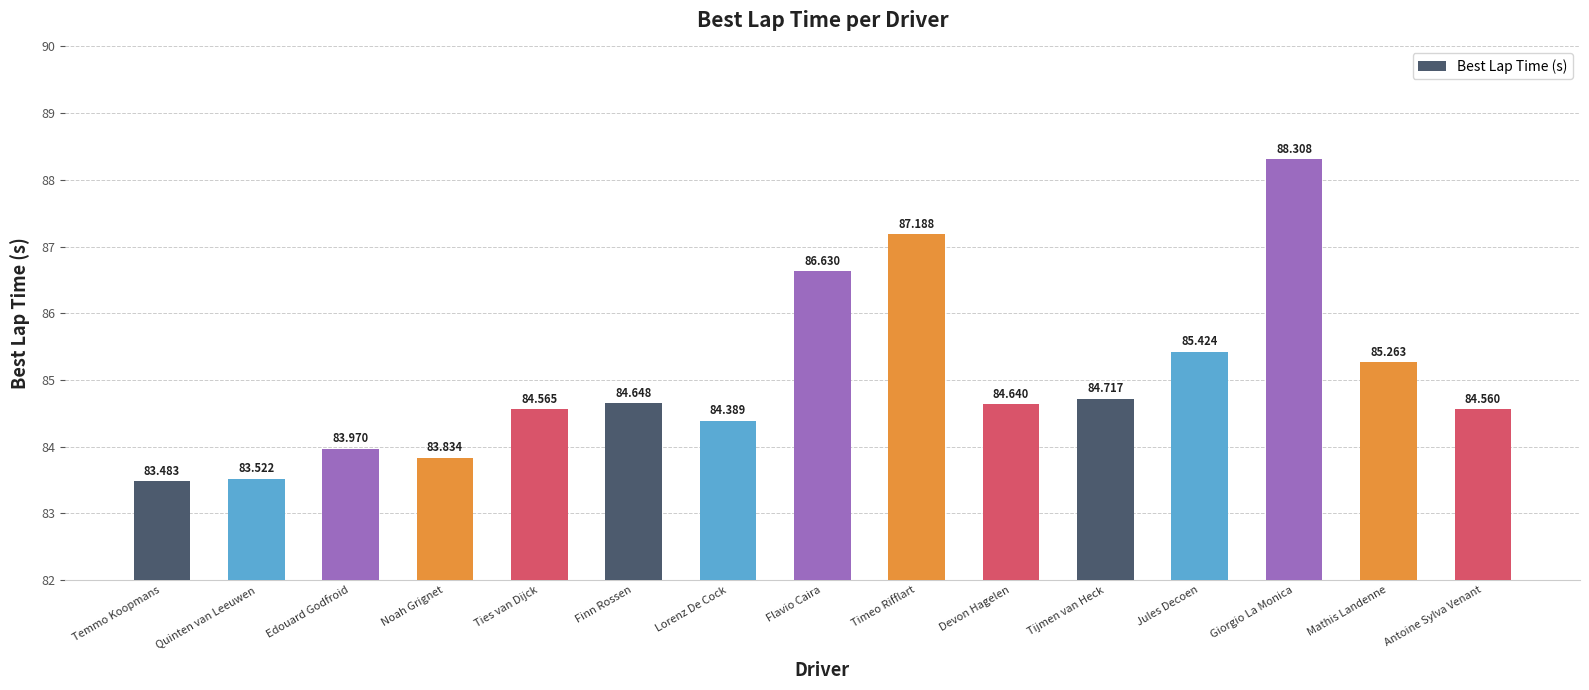

Reading left to right, list all the values displayed in this chart.

83.5	83.5	84.0	83.8	84.6	84.6	84.4	86.6	87.2	84.6	84.7	85.4	88.3	85.3	84.6